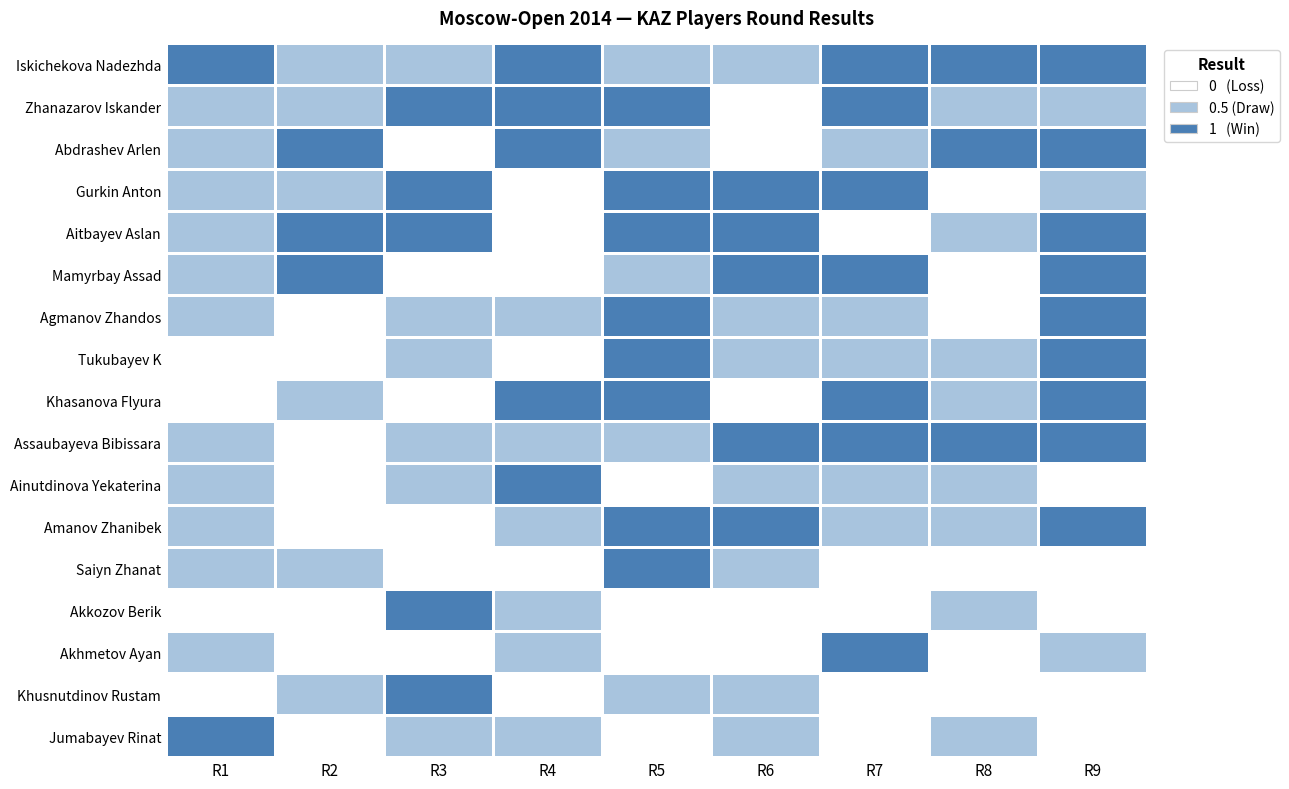

What is the total value across all series at R5?

9.0